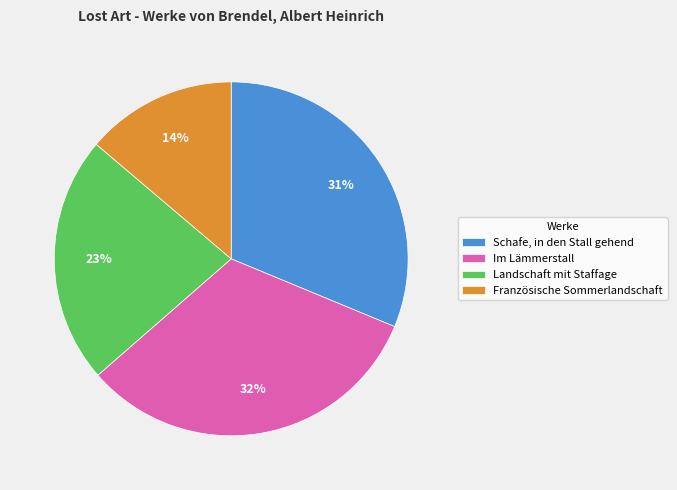

How many slices are in this pie chart?

4